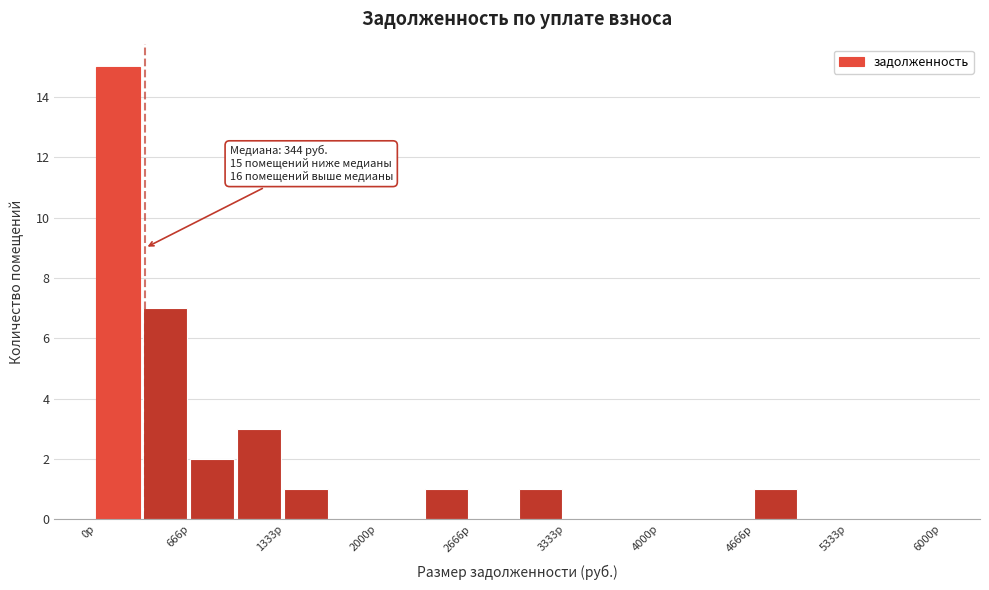

Read against the x-axis, roughly where is the centre of the tallest bar?

200